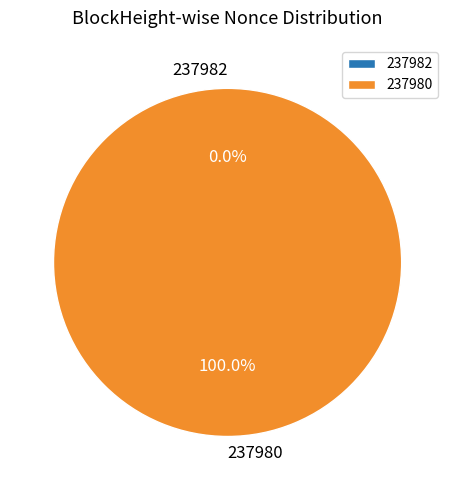

Which category accounts for the majority?

237980